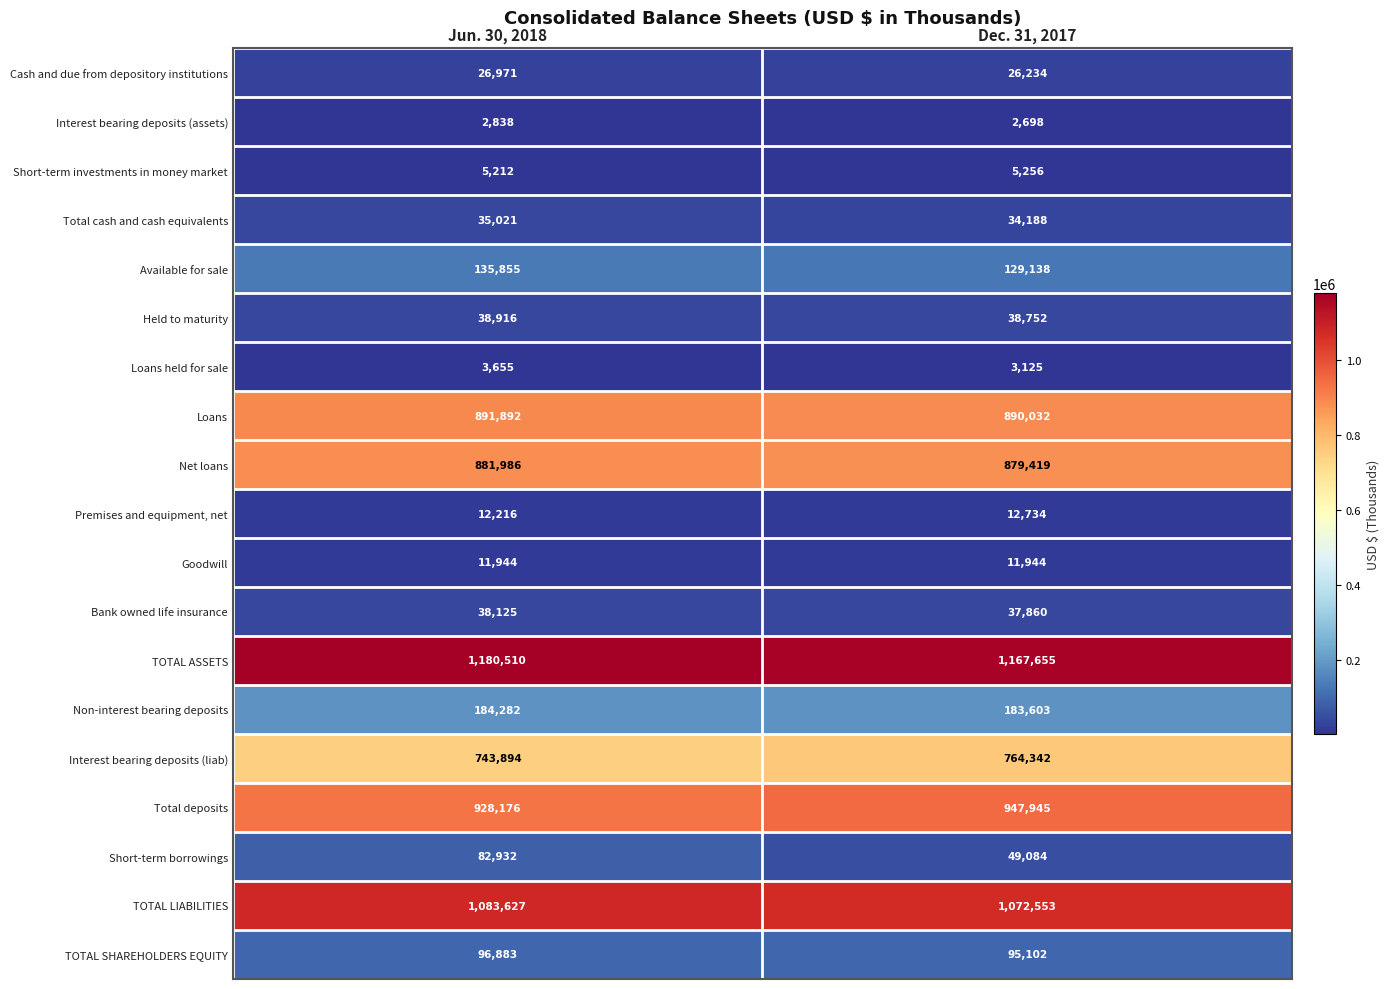

What is the sum of the Loans values at Jun. 30, 2018 and Dec. 31, 2017?

1781924